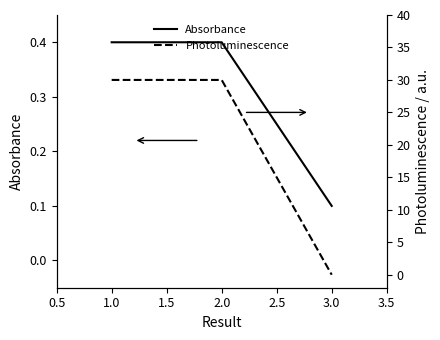

True or false: Absorbance has a value of 0.4 at 1.0.

True